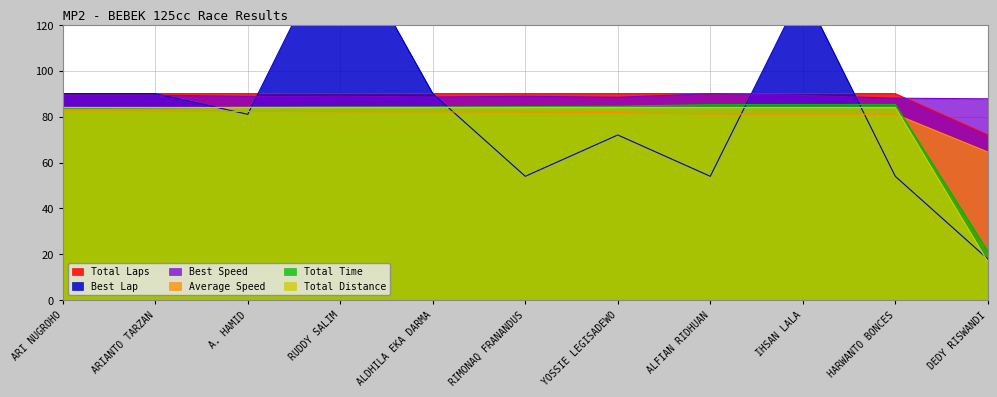

What is the highest value of the Total Distance series?

84.0